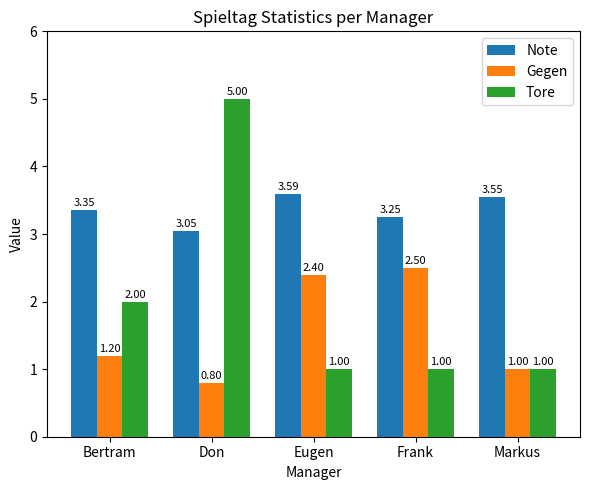

True or false: Tore has a value of 0.5 at Frank.

False